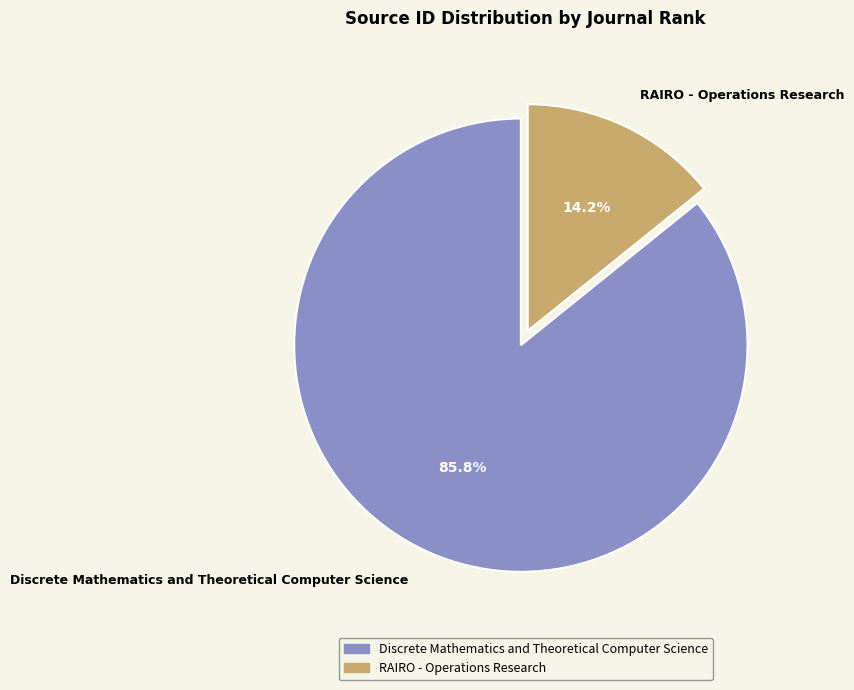

Combined, do Discrete Mathematics and Theoretical Computer Science and RAIRO - Operations Research account for over 50%?

Yes